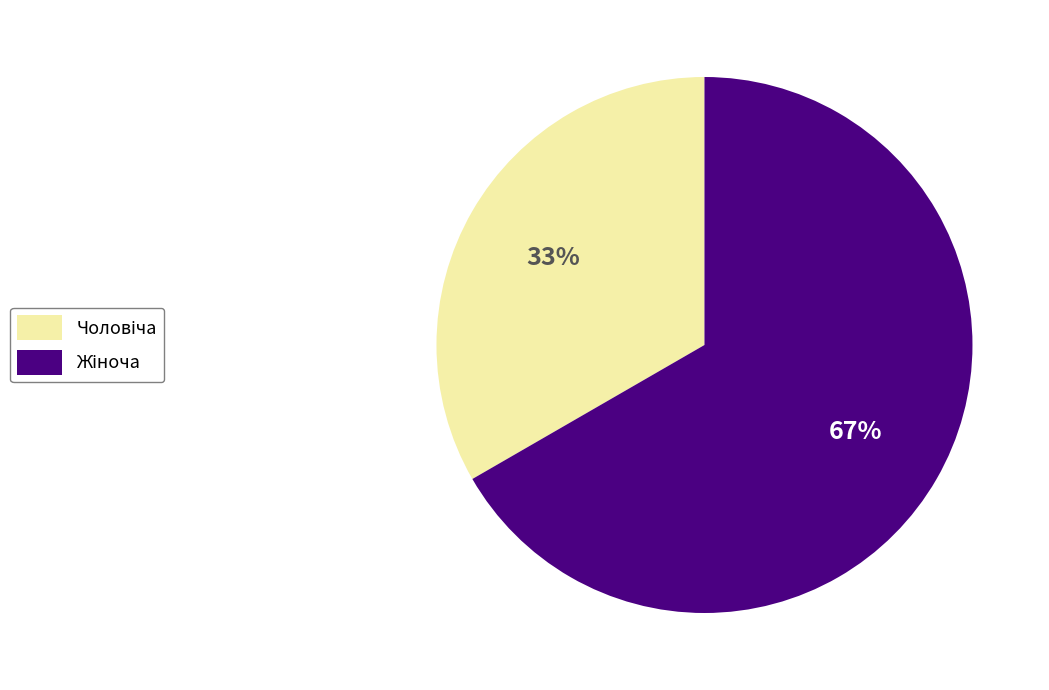

To the nearest percent, what is the average slice percentage?

50%